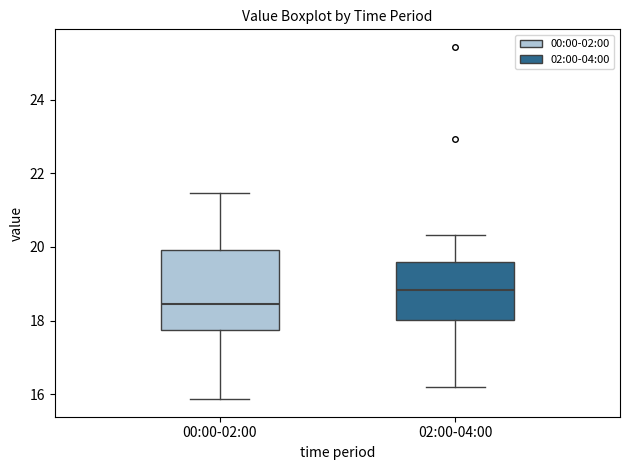

Which box has the lowest median line?

00:00-02:00